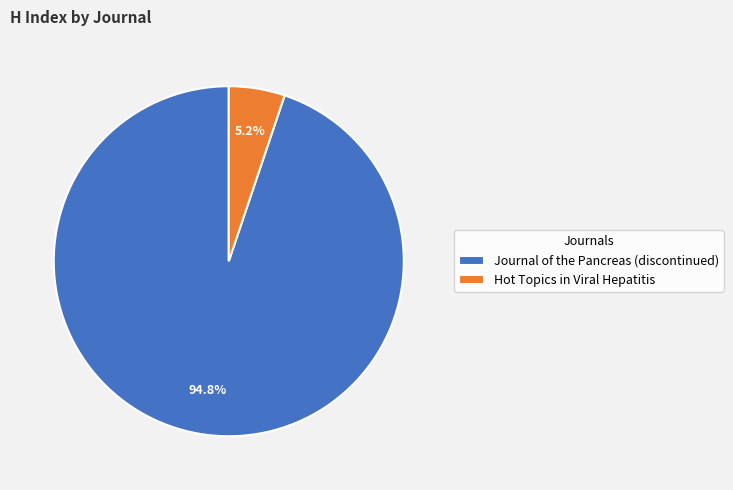

To the nearest percent, what is the difference between the Hot Topics in Viral Hepatitis and Journal of the Pancreas (discontinued) slice percentages?

90%